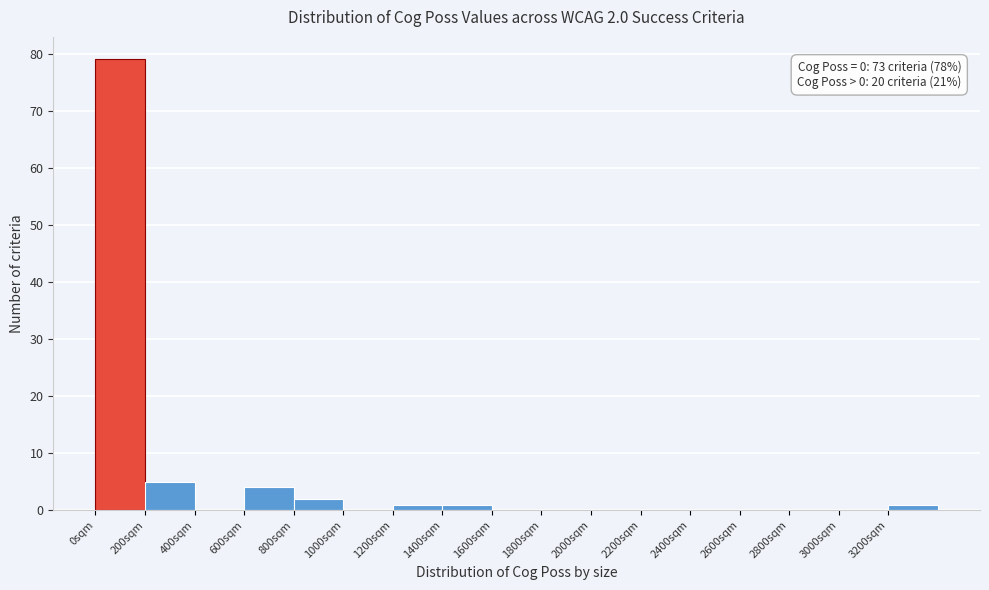

Which range on the x-axis has the tallest bar?

0 to 200